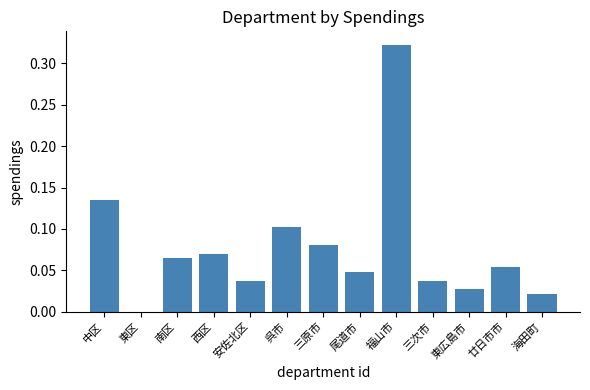

What is the sum of the values at 福山市 and 西区?

0.4